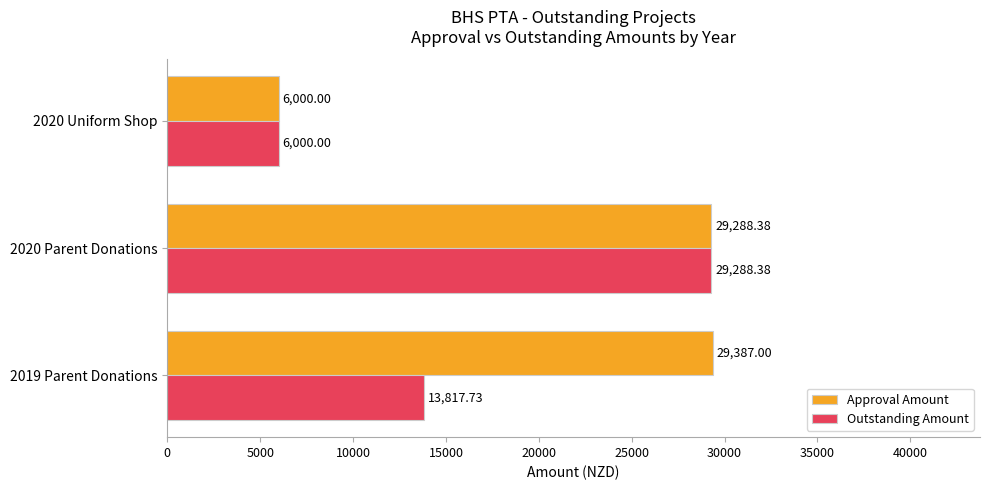

What is the difference between the maximum and minimum values in the Approval Amount series?

23387.0